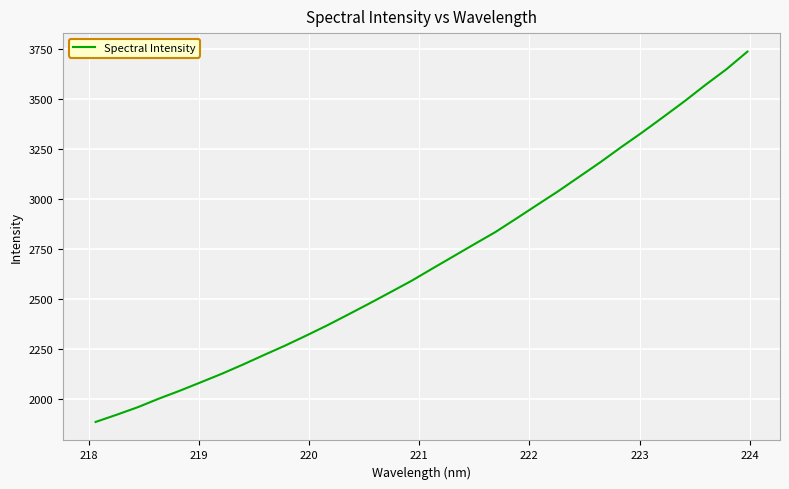

What is the greatest value displayed?

3736.9